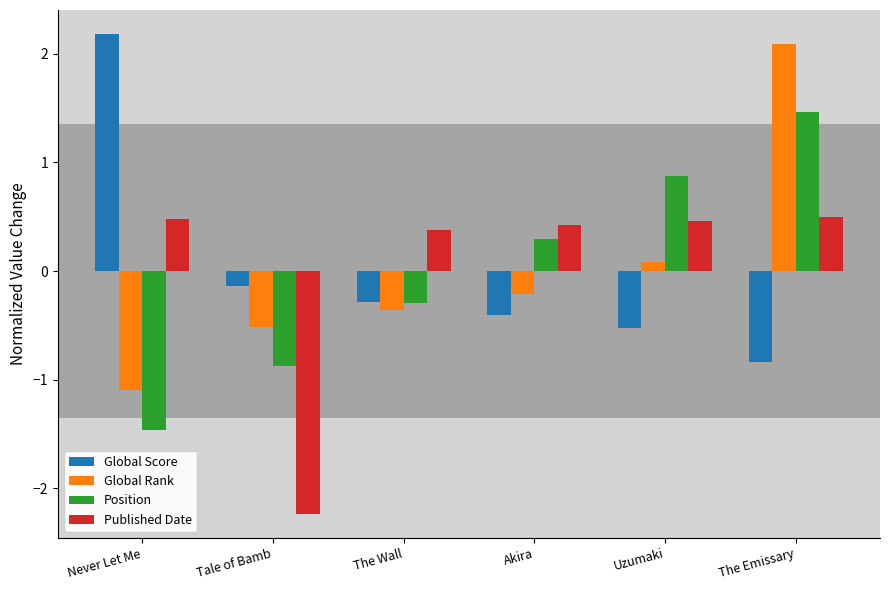

How many bars are there in each group?

4